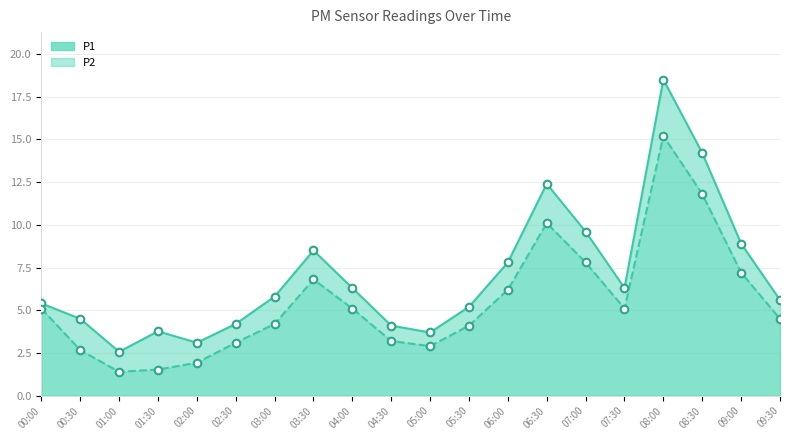

Is the value of P1 at 04:00 greater than the value of P2 at 07:30?

Yes